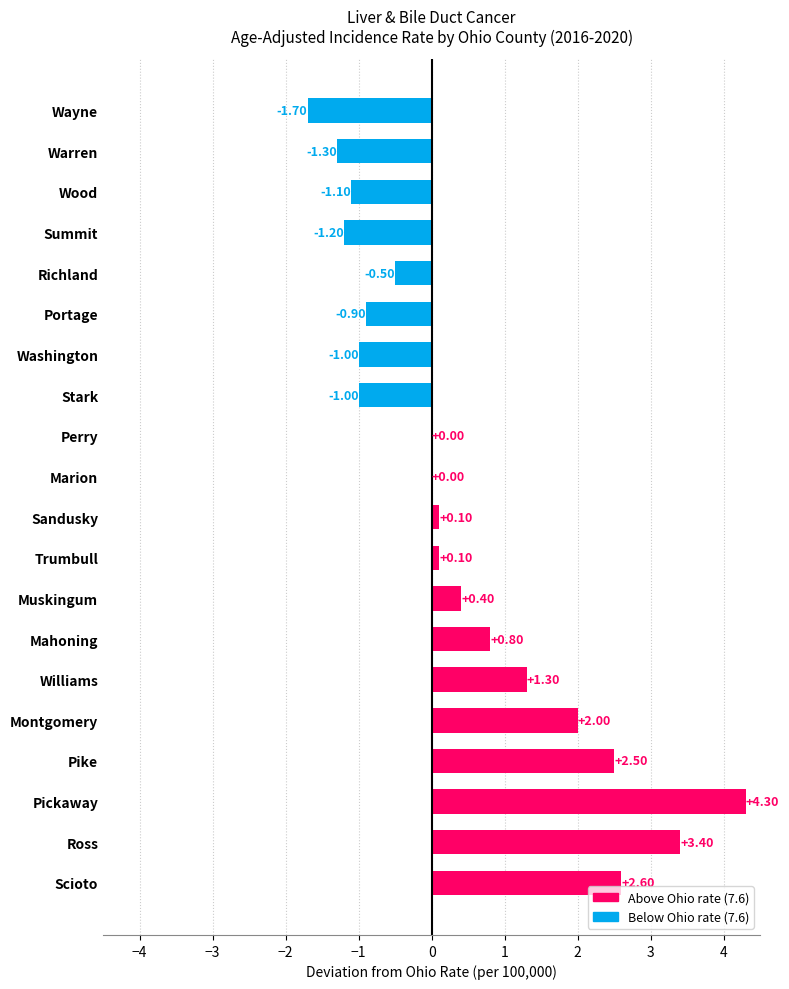

At which label is the value closest to 1?

Mahoning